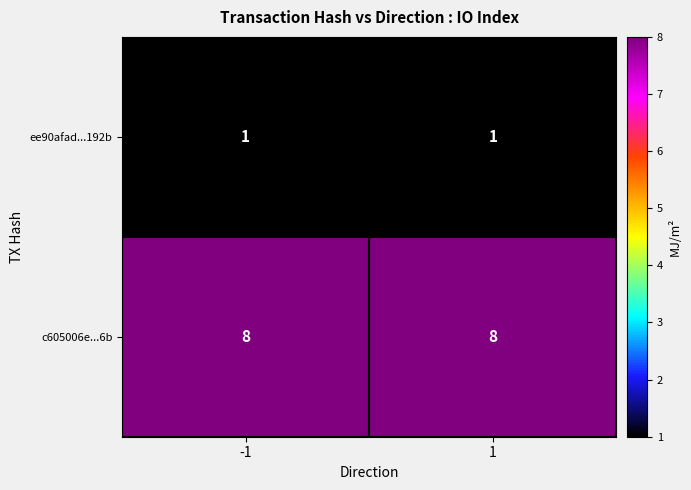

What is the difference between the highest and lowest values at 1?

7